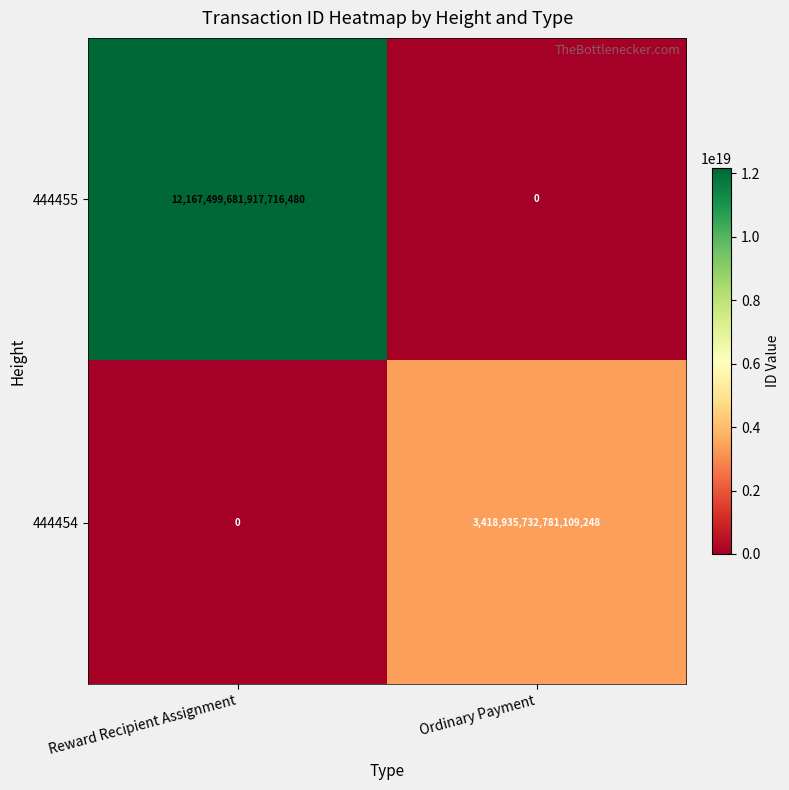

Is it true that 444454 equals 3418935732781109248 at Ordinary Payment?

True